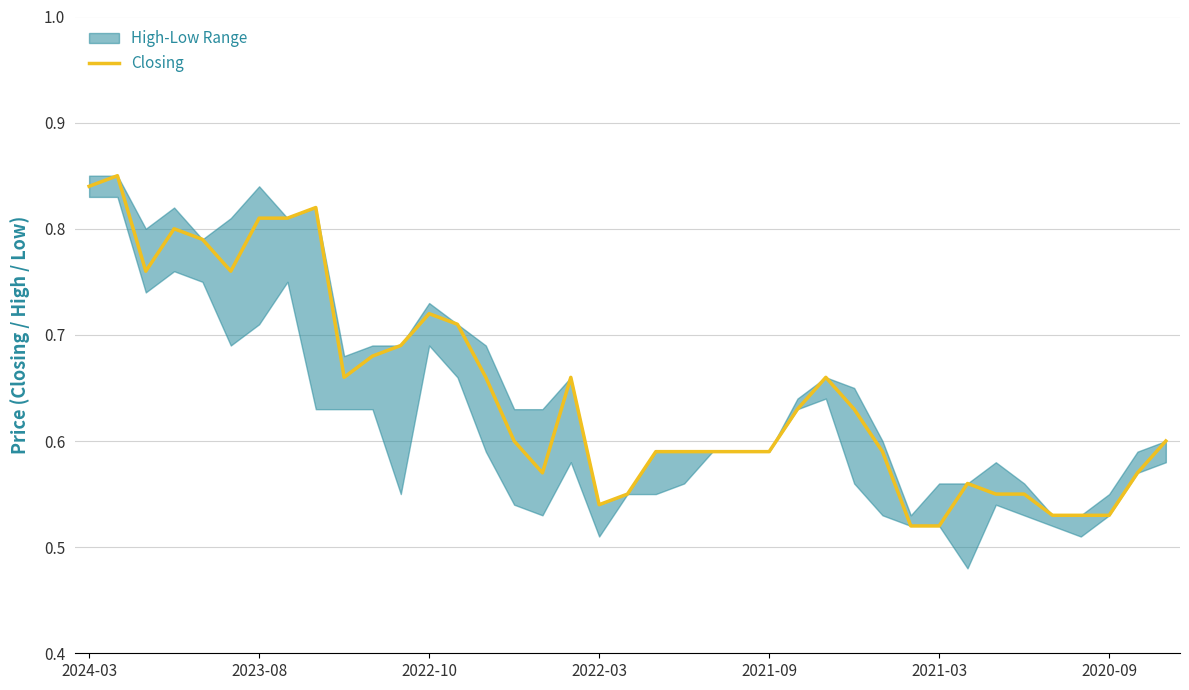

What is the average value?

0.6